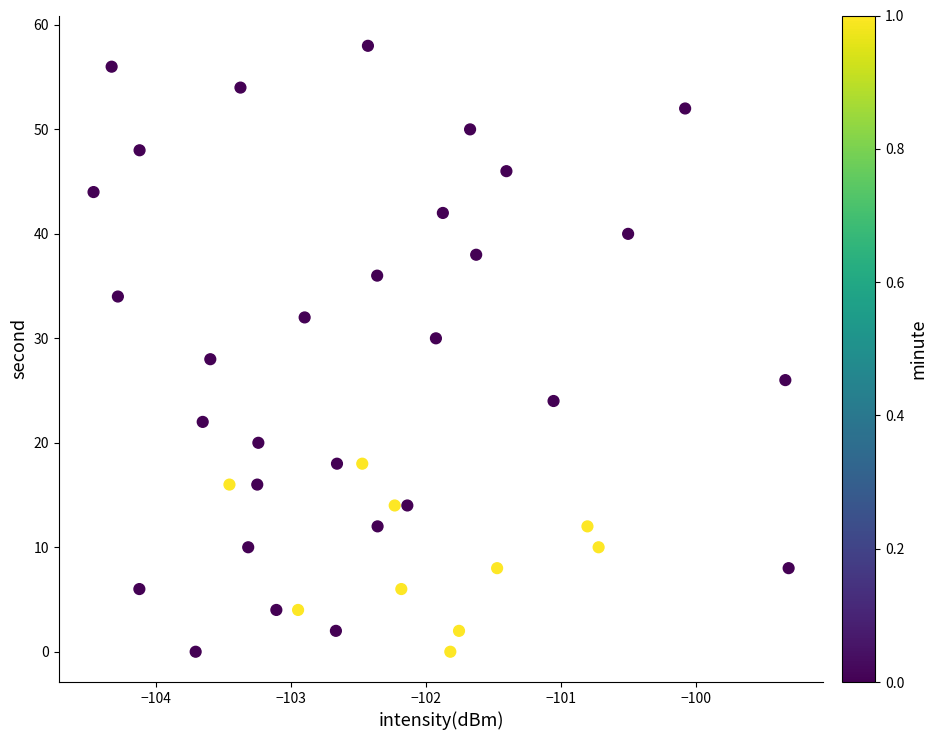

What is the range of Y values (max minus min)?

58